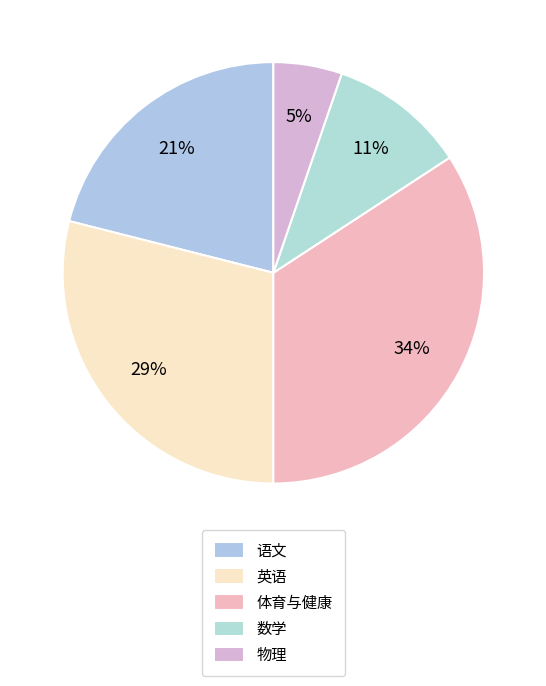

To the nearest percent, what is the average slice percentage?

20%